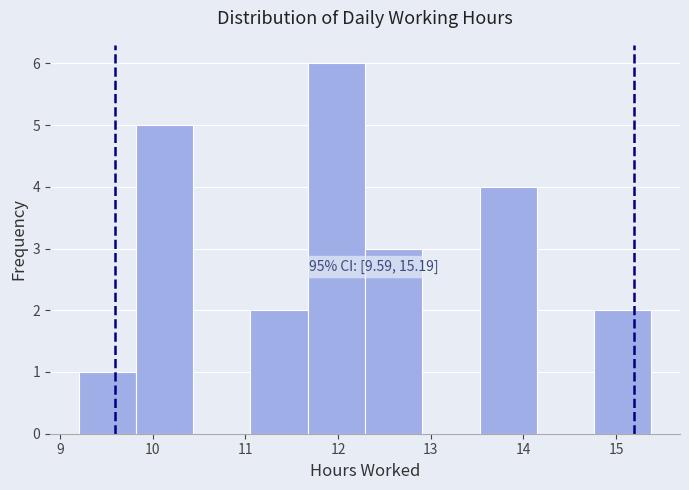

Which range on the x-axis has the tallest bar?

11.7 to 12.3